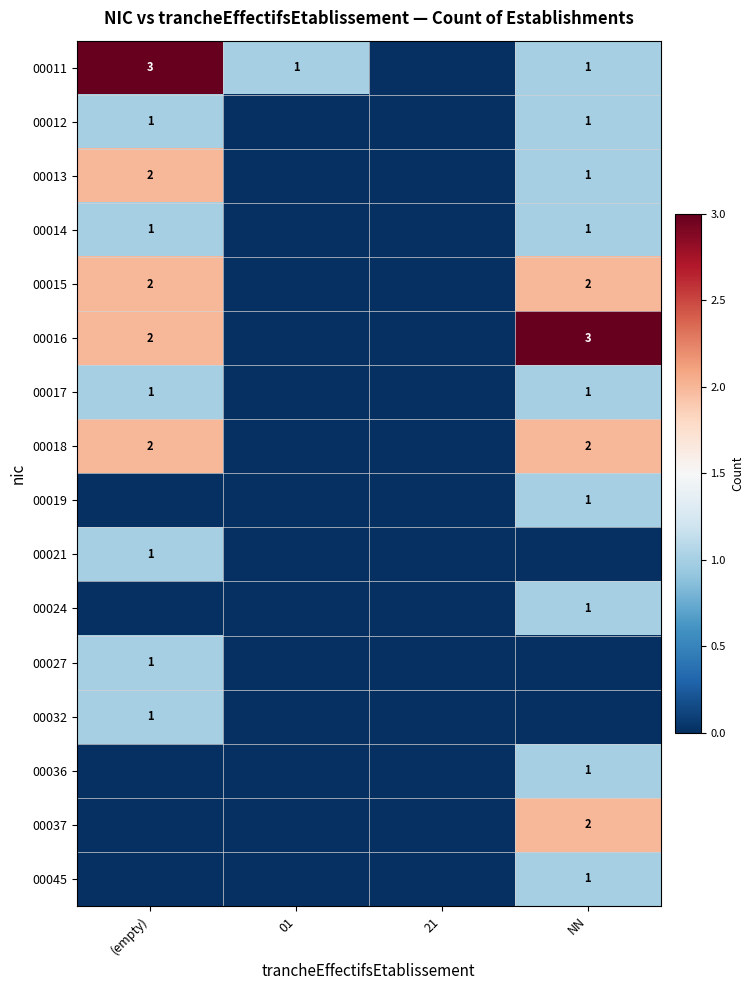

True or false: 00012 has a value of 1 at (empty).

True